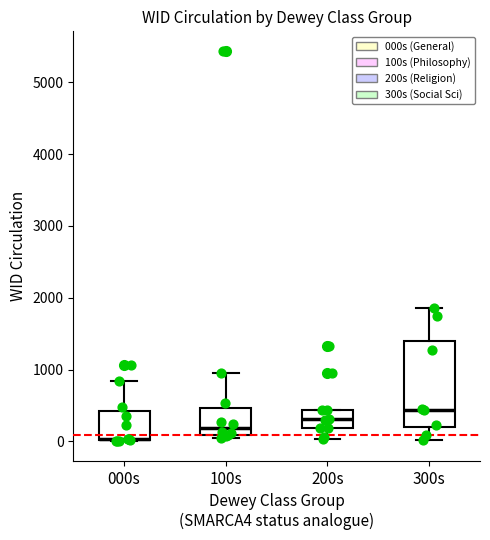

Reading left to right, transcribe this box plot: for each box, give where its median line is, the range the box spans, and where its two whiskers end, as read against the y-axis. The values are not printed on the chart, so give them approximately, as read against the axis.

000s: median 0, box 0 to 400, whiskers 0 to 800
100s: median 200, box 100 to 500, whiskers 0 to 1000
200s: median 300, box 200 to 400, whiskers 0 to 400
300s: median 400, box 200 to 1400, whiskers 0 to 1900